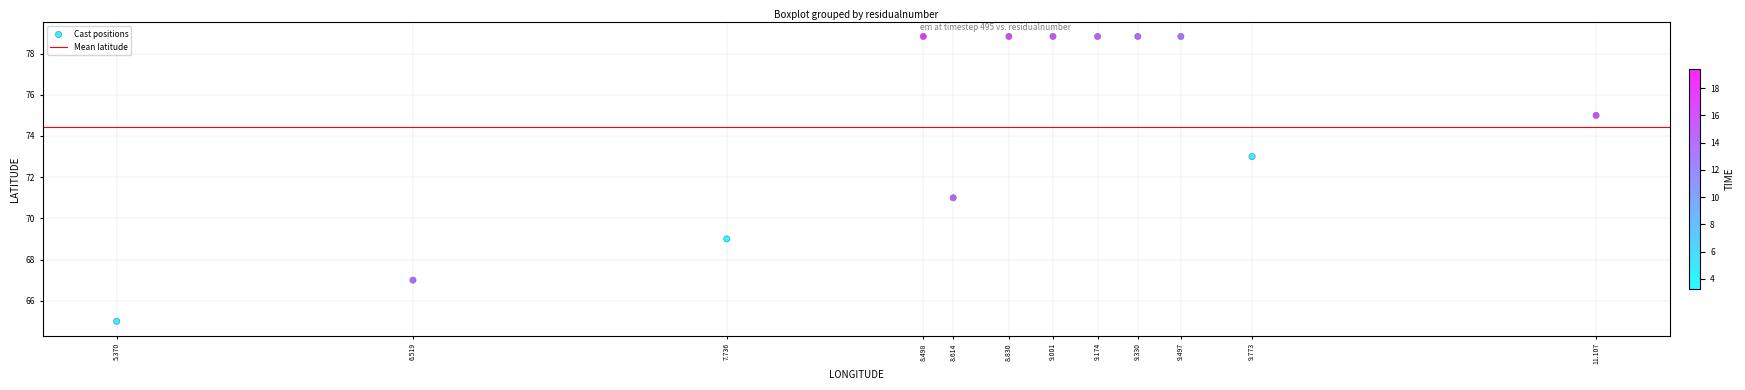

What is the average Y value?

74.4